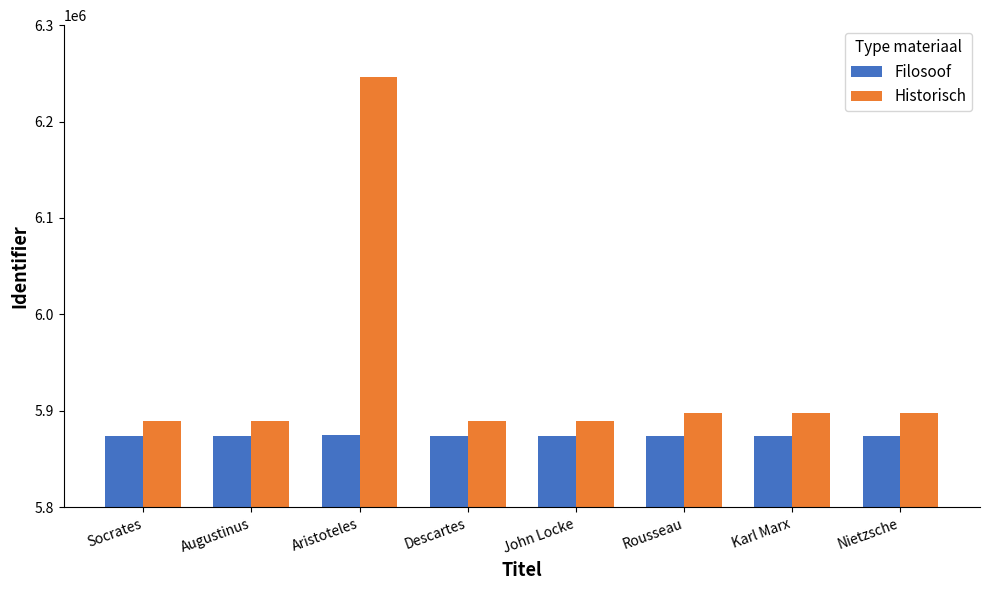

What is the label of the 6th bar from the right?

Aristoteles